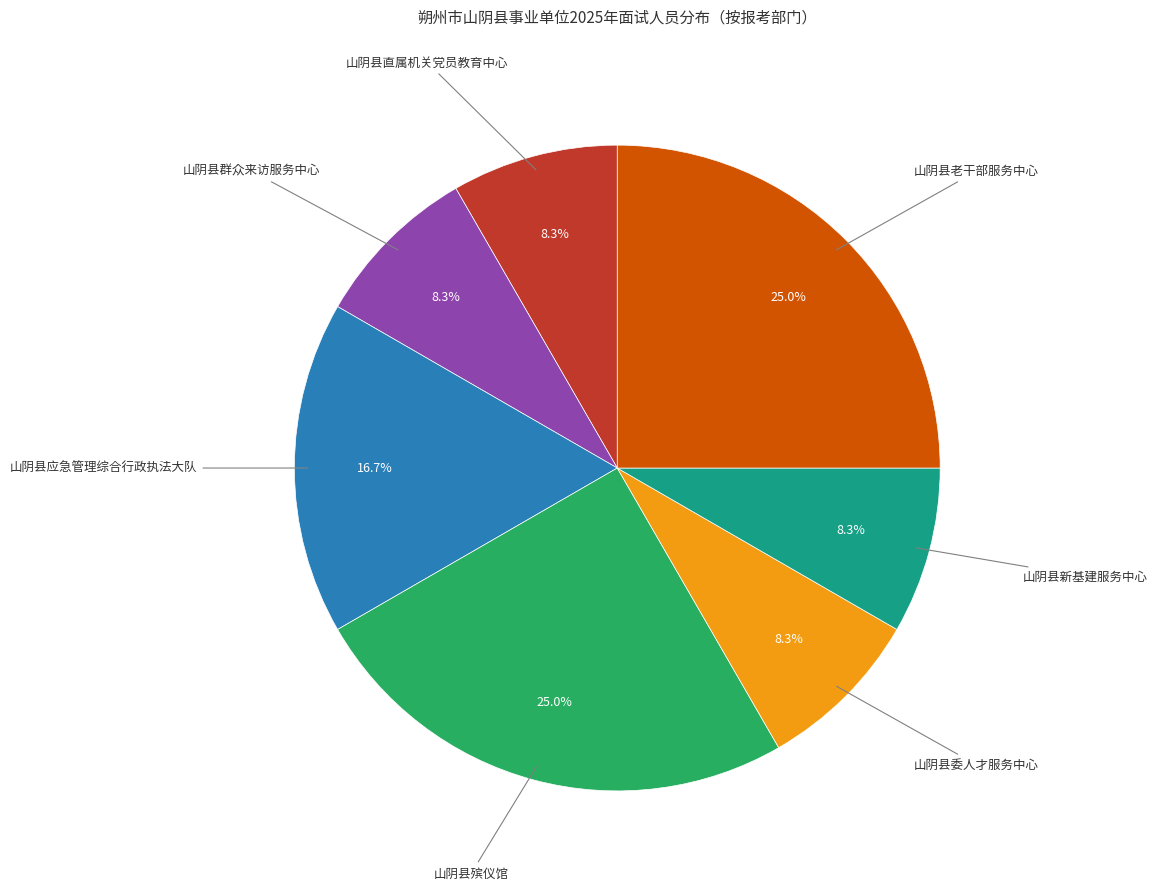

Is there any slice that represents more than half of the pie?

No